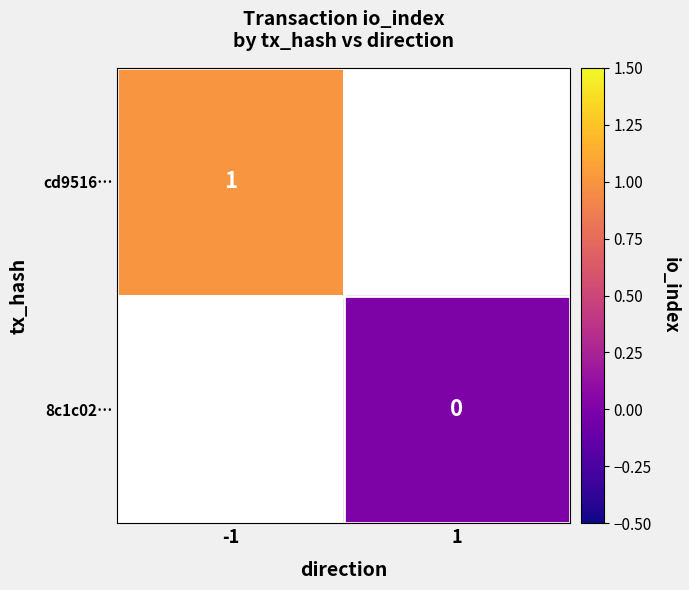

At which category does the chart reach its peak across all series?

-1